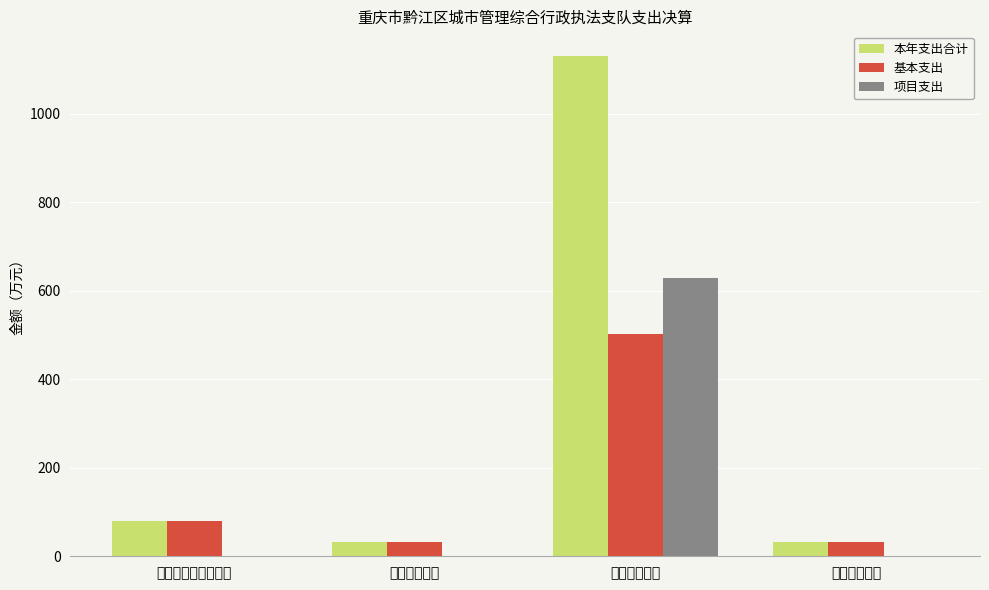

At which label does 本年支出合计 reach its peak?

城乡社区支出